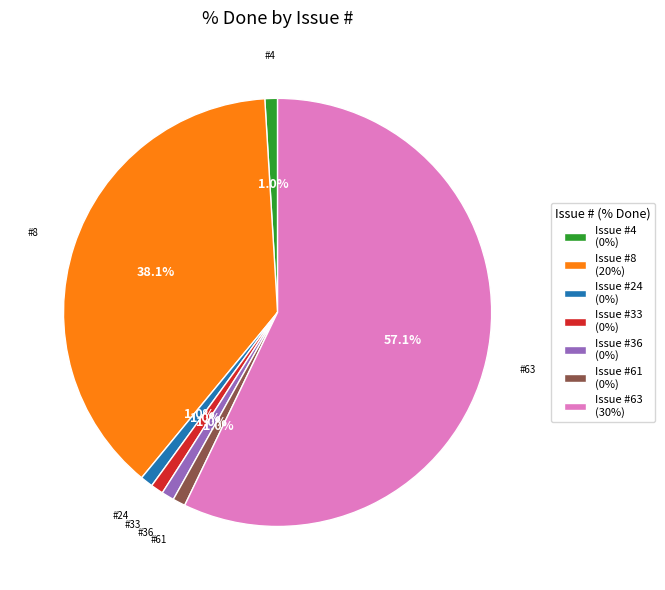

Does any single category account for the majority?

Yes